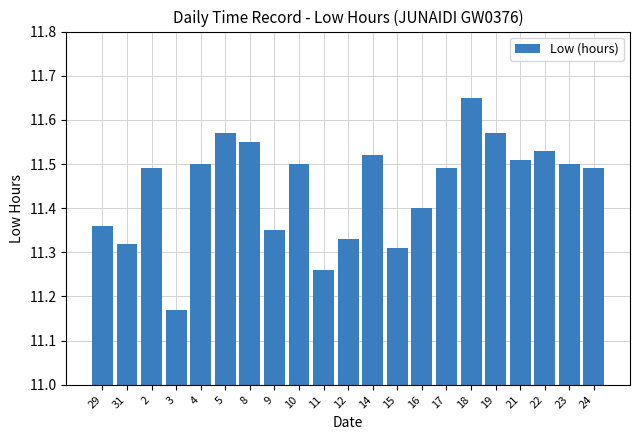

Which category has the lowest value across all series?

3